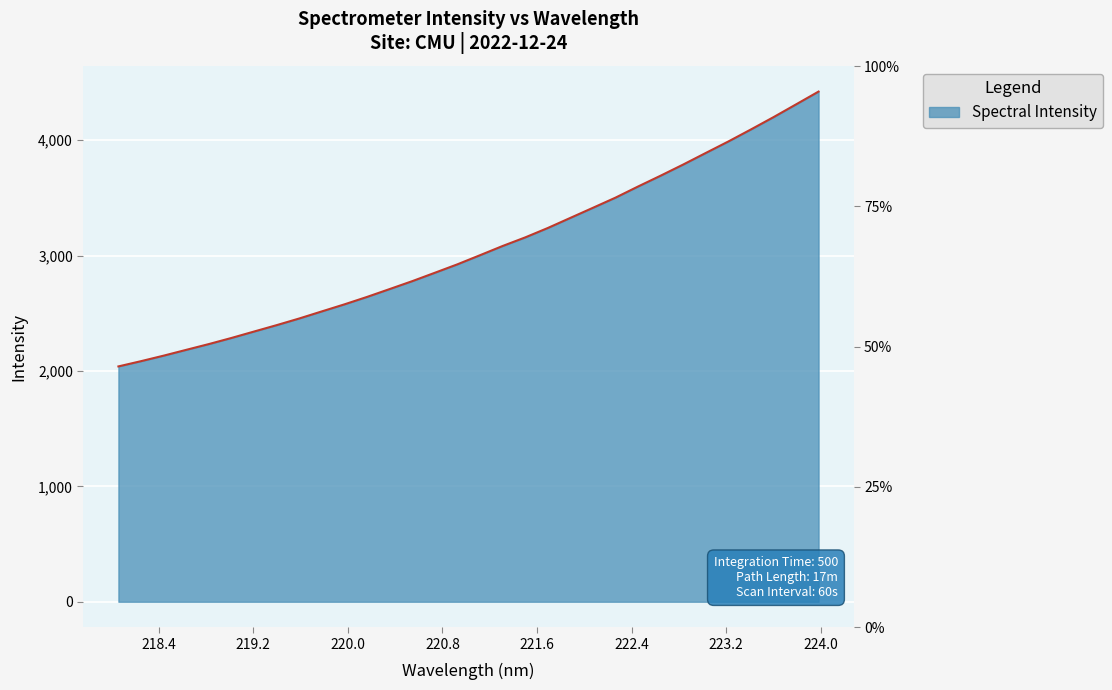

Reading right to left, list all the values displayed in this chart.

4421.7	4310.4	4199.7	4093.2	3989.1	3889.5	3789.3	3692.7	3598.8	3502.3	3414.3	3326.8	3239.1	3157.7	3083.2	3003.5	2924.5	2851.2	2778.6	2710.1	2642.0	2577.6	2516.6	2455.1	2397.4	2341.9	2286.2	2233.3	2183.3	2132.9	2085.2	2039.6